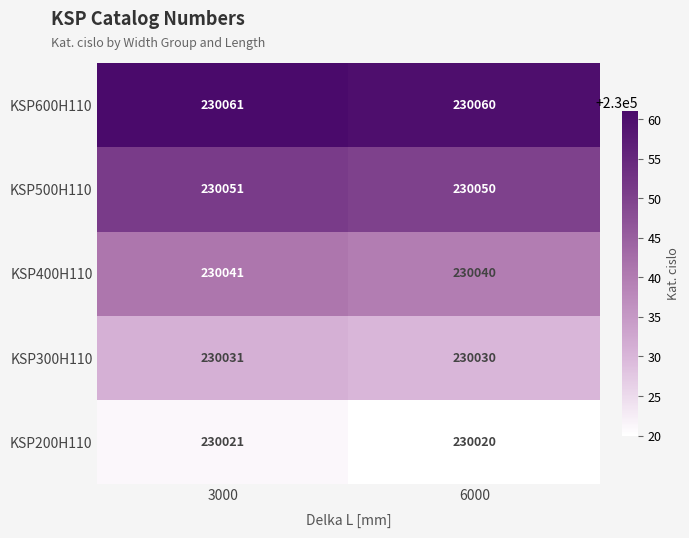

Which series has the largest total across all categories?

KSP600H110